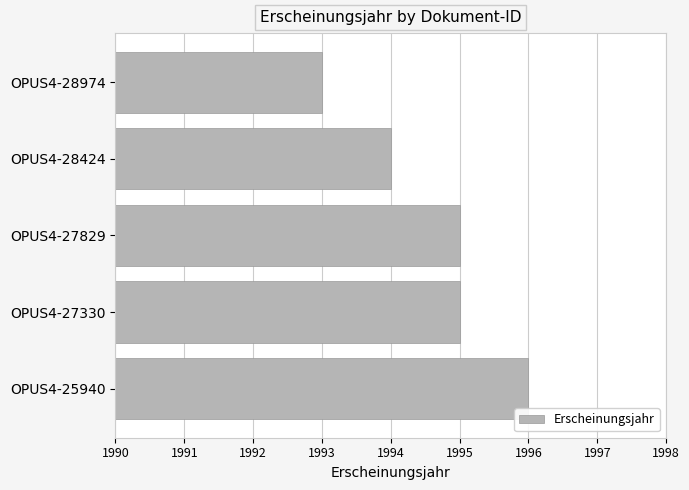

True or false: the data shows 1994 at OPUS4-28424.

True